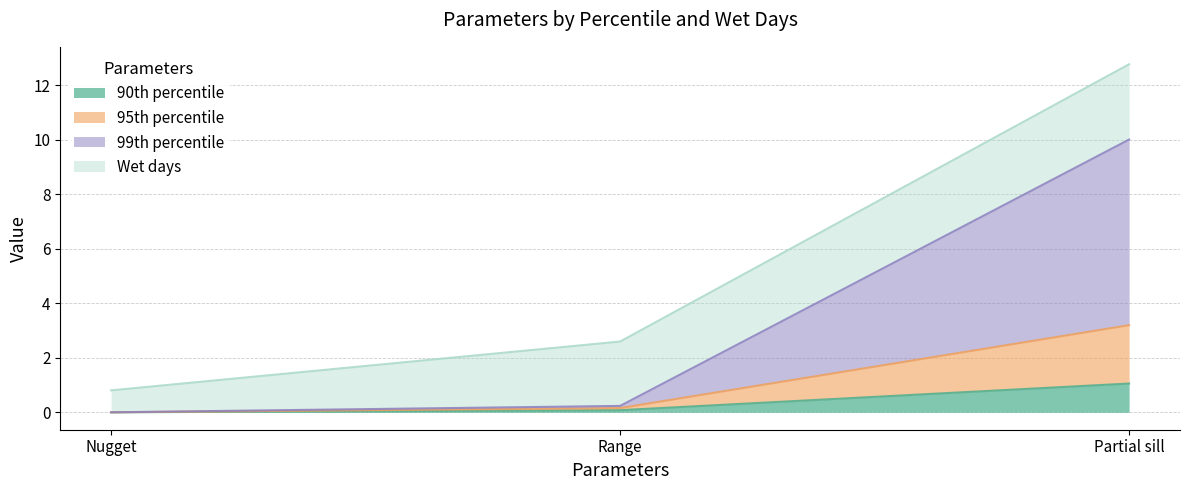

At which category is the sum across all series the highest?

Partial sill